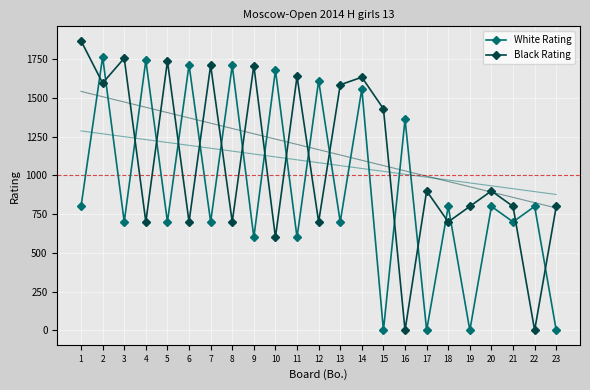

What is the average value of the White Rating series?

915